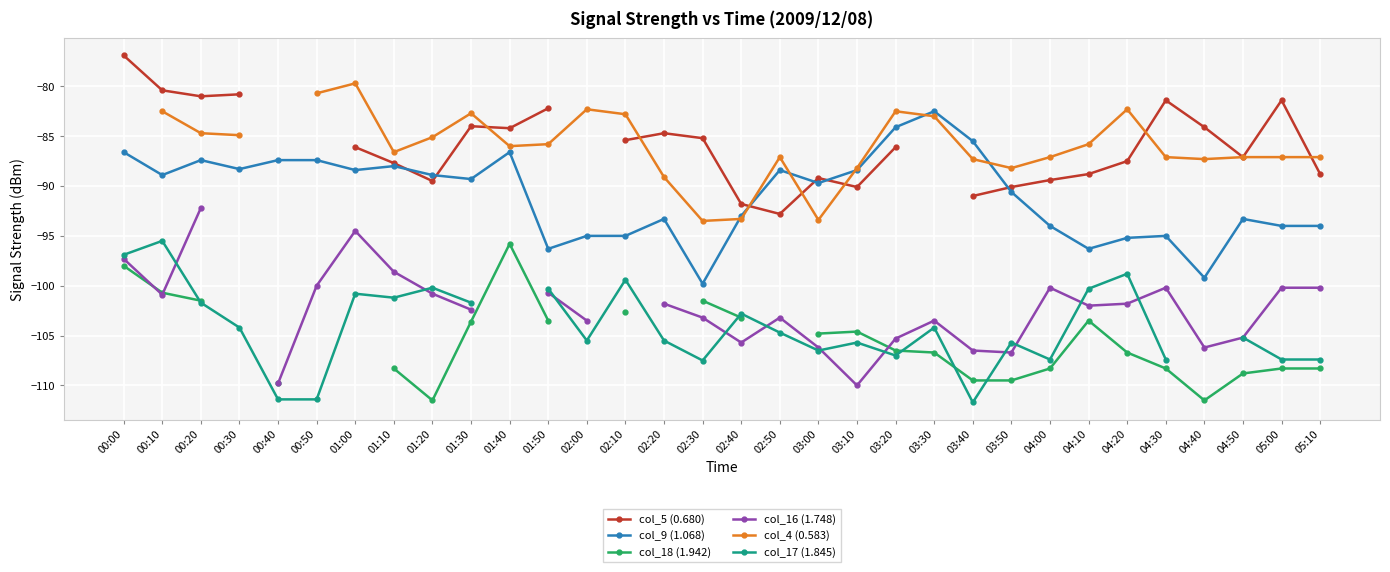

How many interior local valleys does the col_18 (1.942) series have?

2